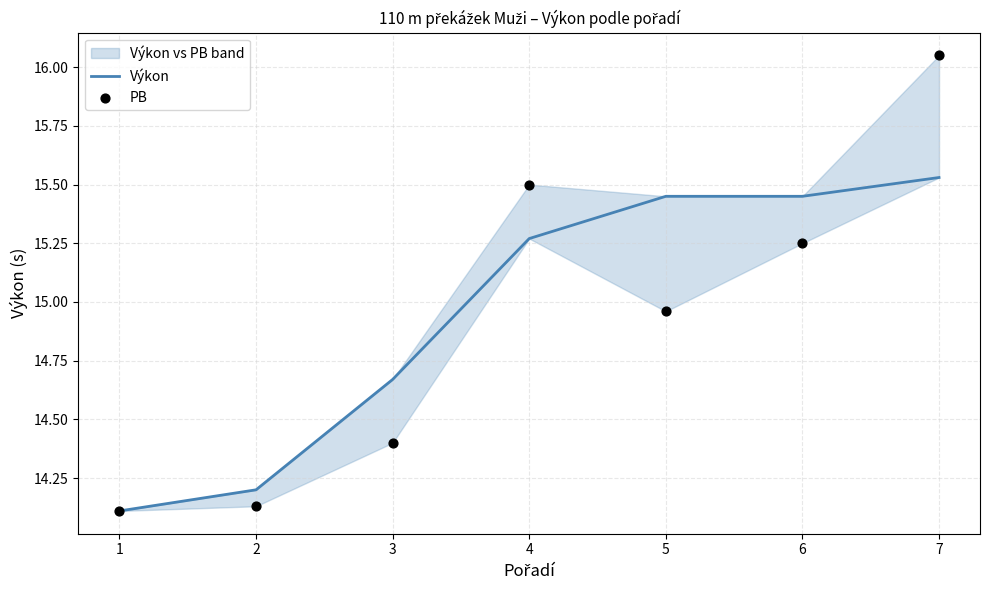

Which series has the largest total across all categories?

Výkon